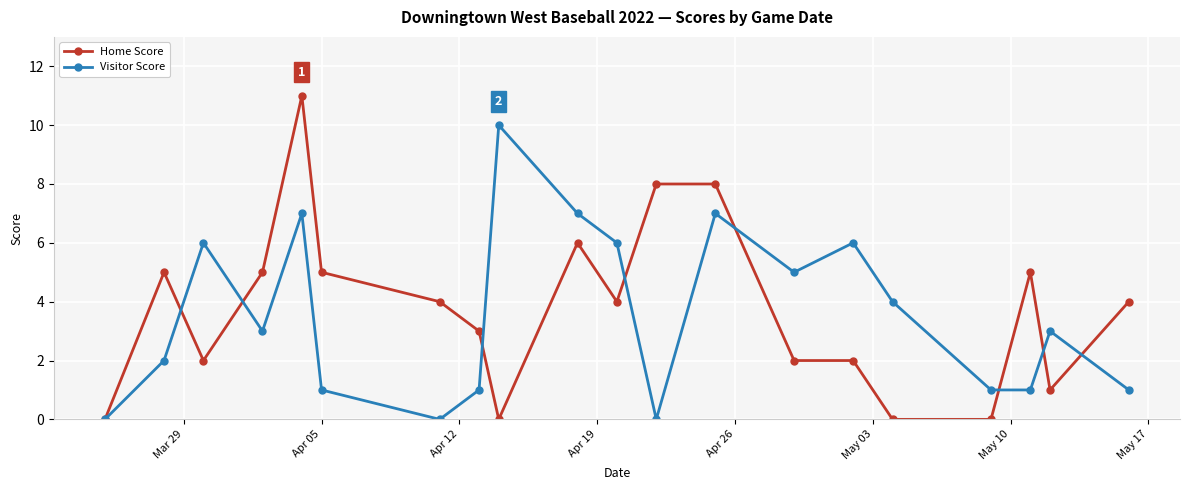

True or false: Visitor Score has more than 2 points higher than both neighbors.

True